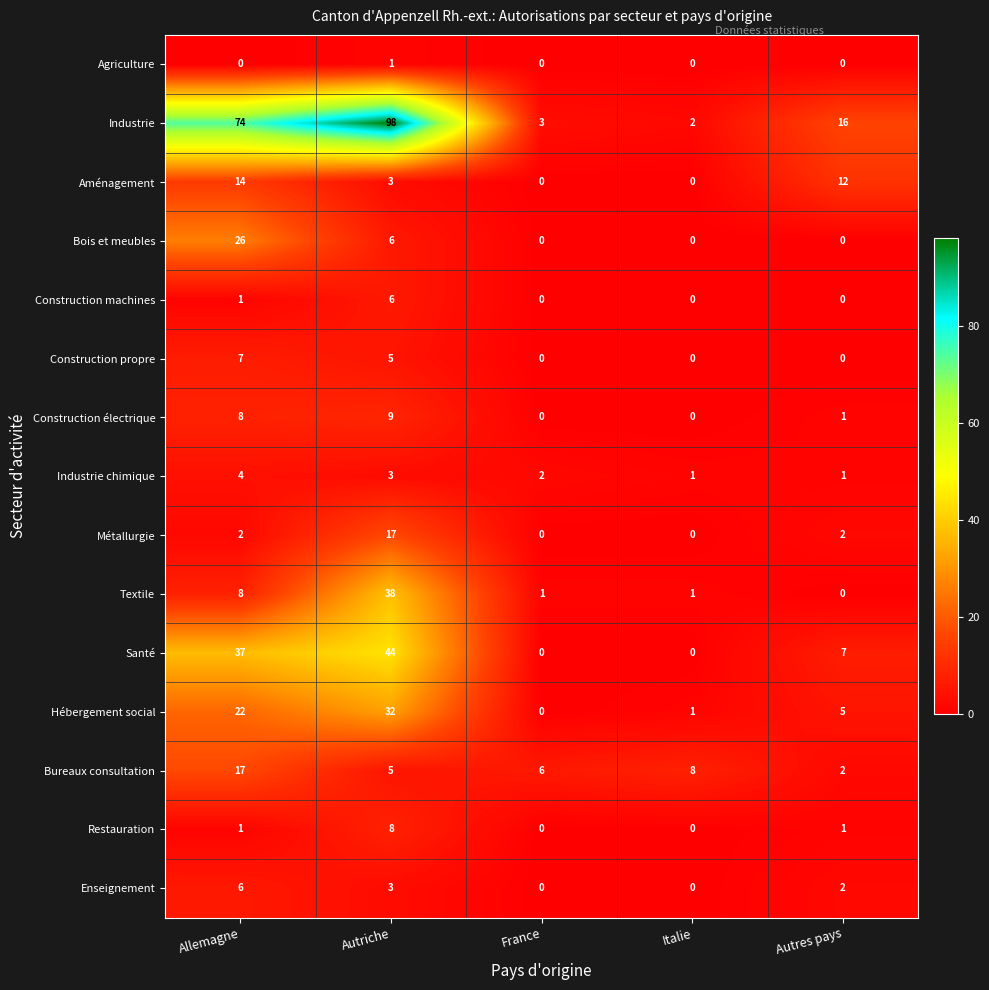

How many data points in Aménagement are less than 3?

2